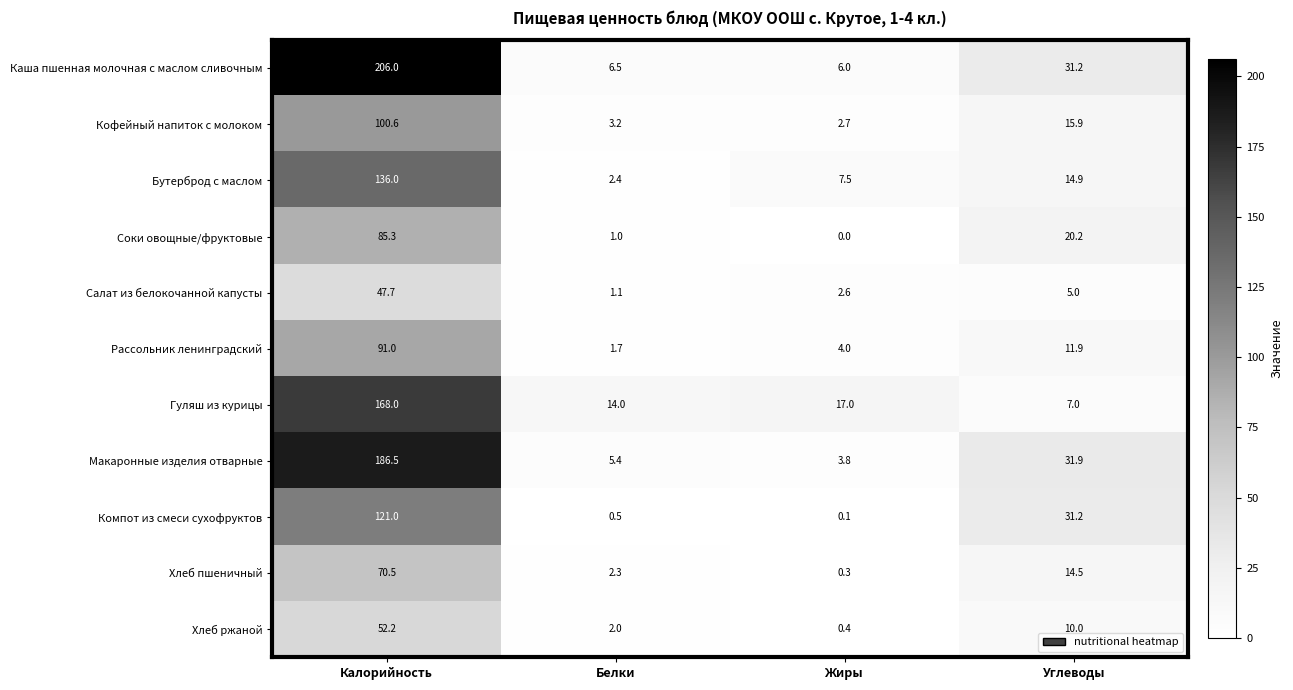

What is the approximate value of Компот из смеси сухофруктов at Белки?

0.5